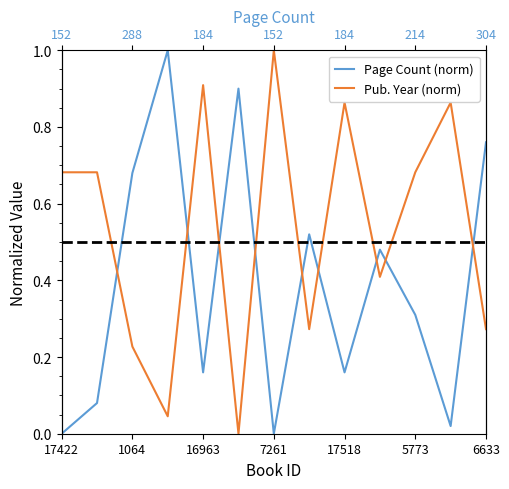

Is the value of Page Count (norm) at 9 greater than the value of Pub. Year (norm) at 8?

No